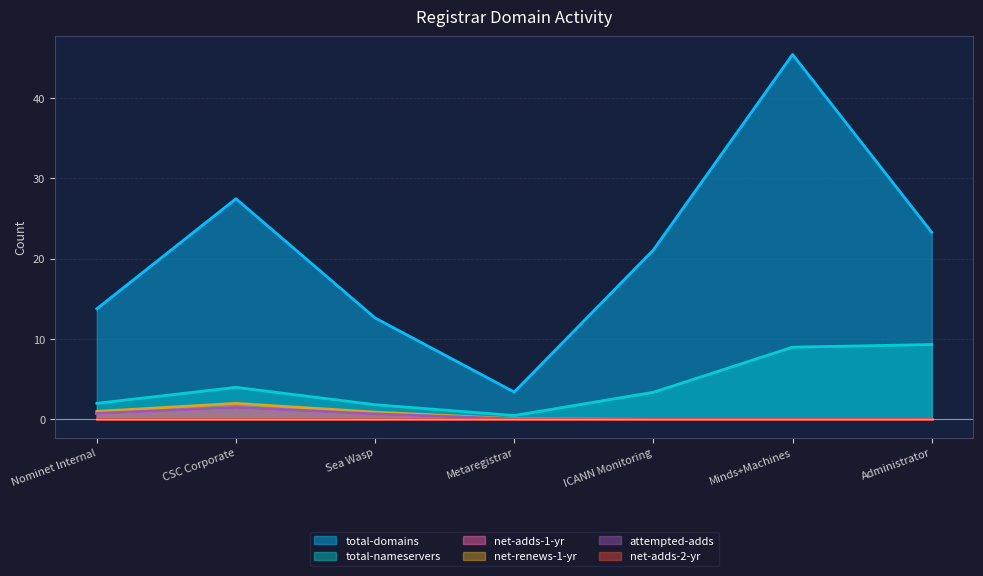

What is the sum of all net-adds-1-yr values?

3